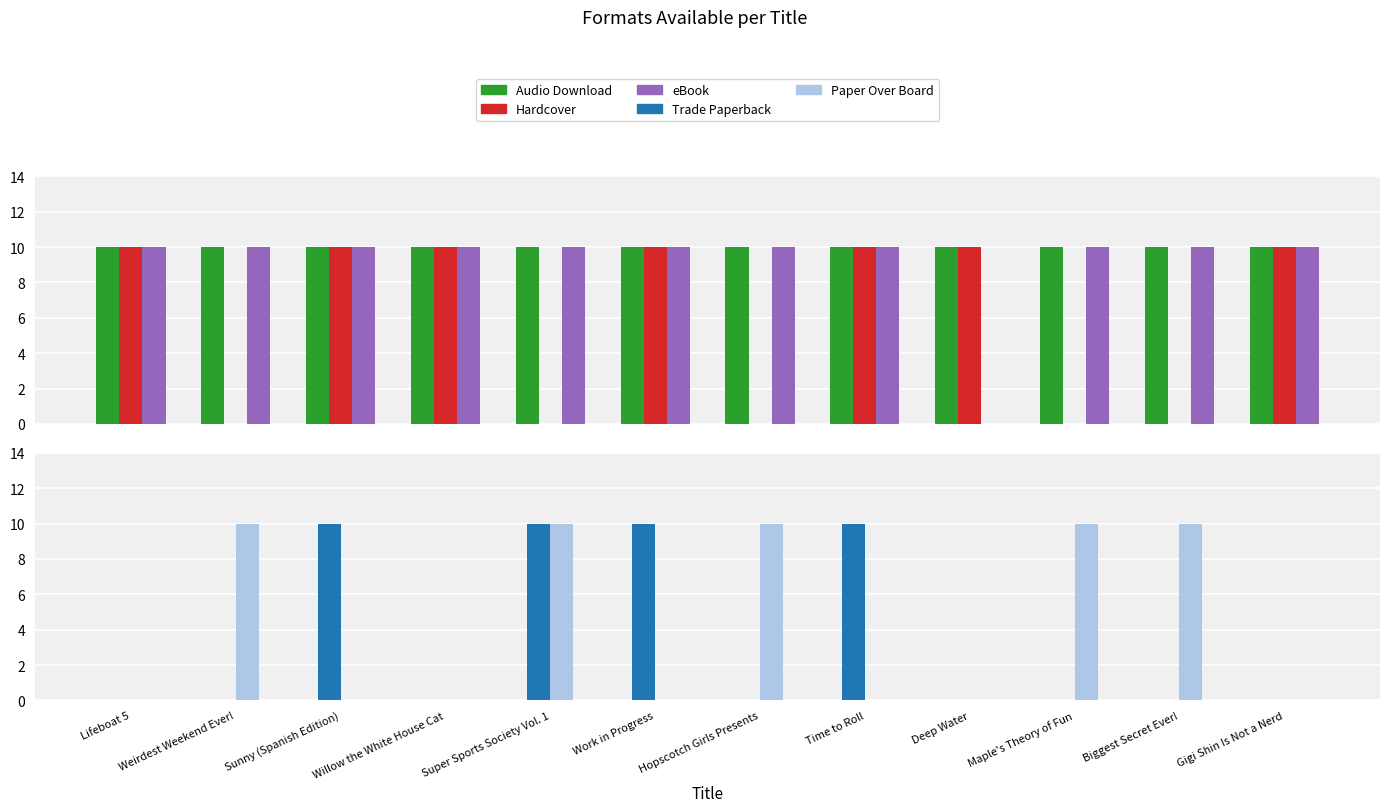

How many bars are there in each group?

5